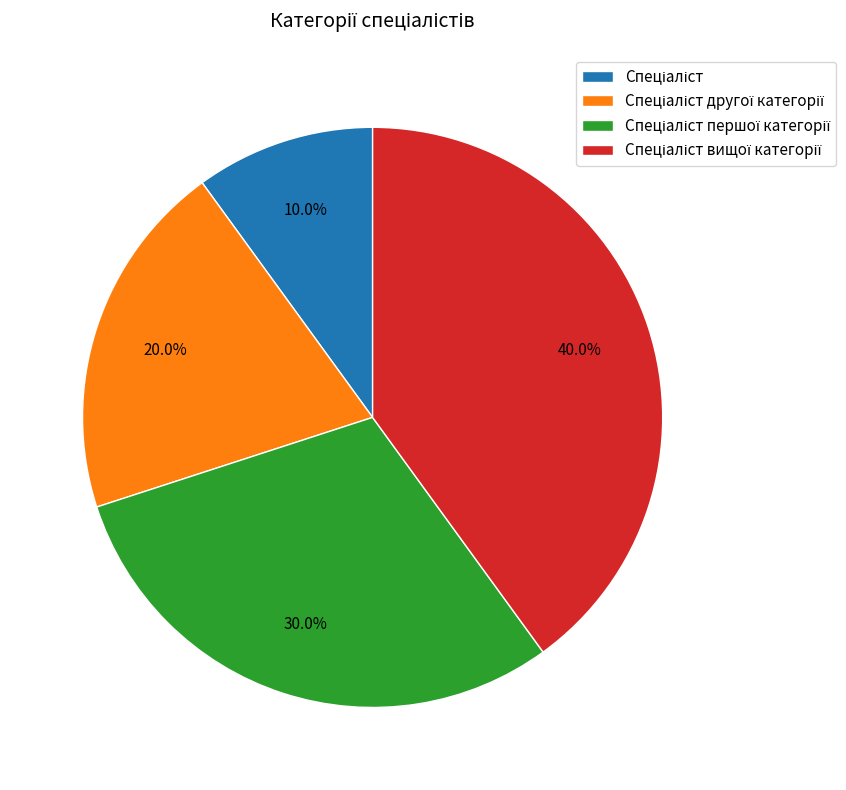

Does any single category account for the majority?

No